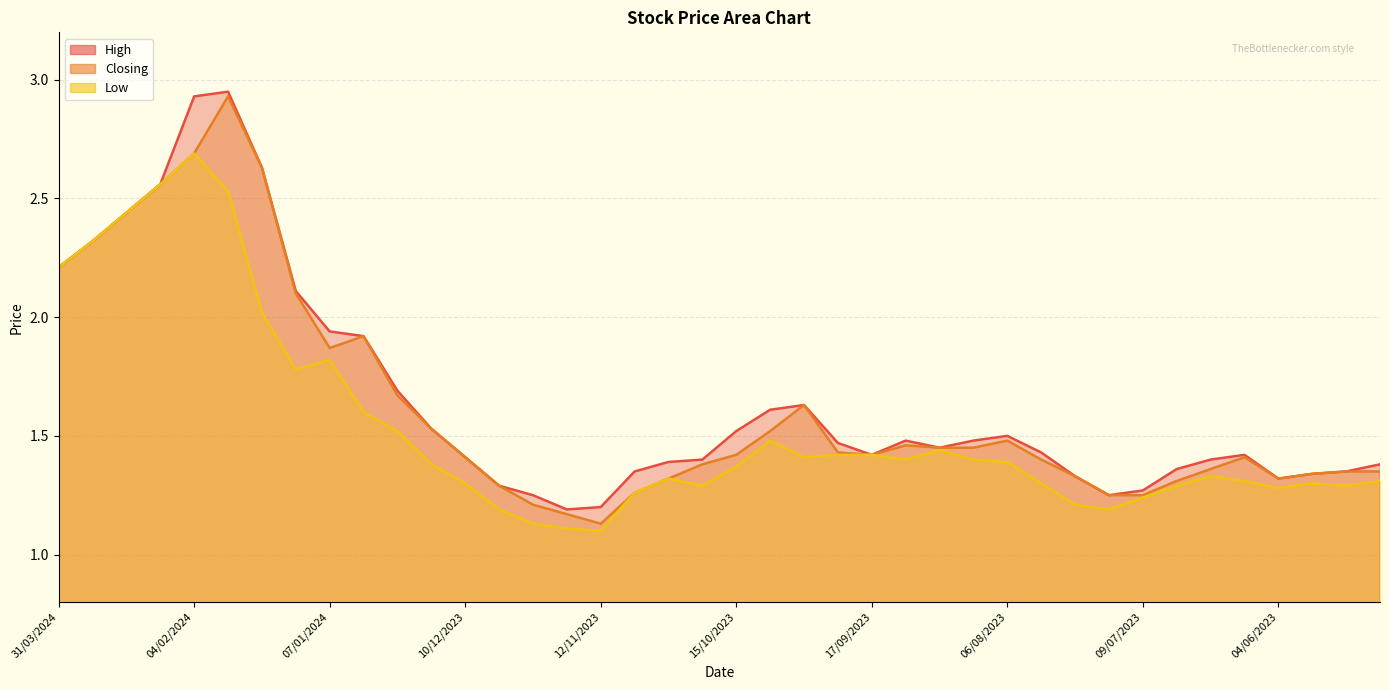

Between 07/01/2024 and 24/12/2023, which series saw the biggest shift?

Low